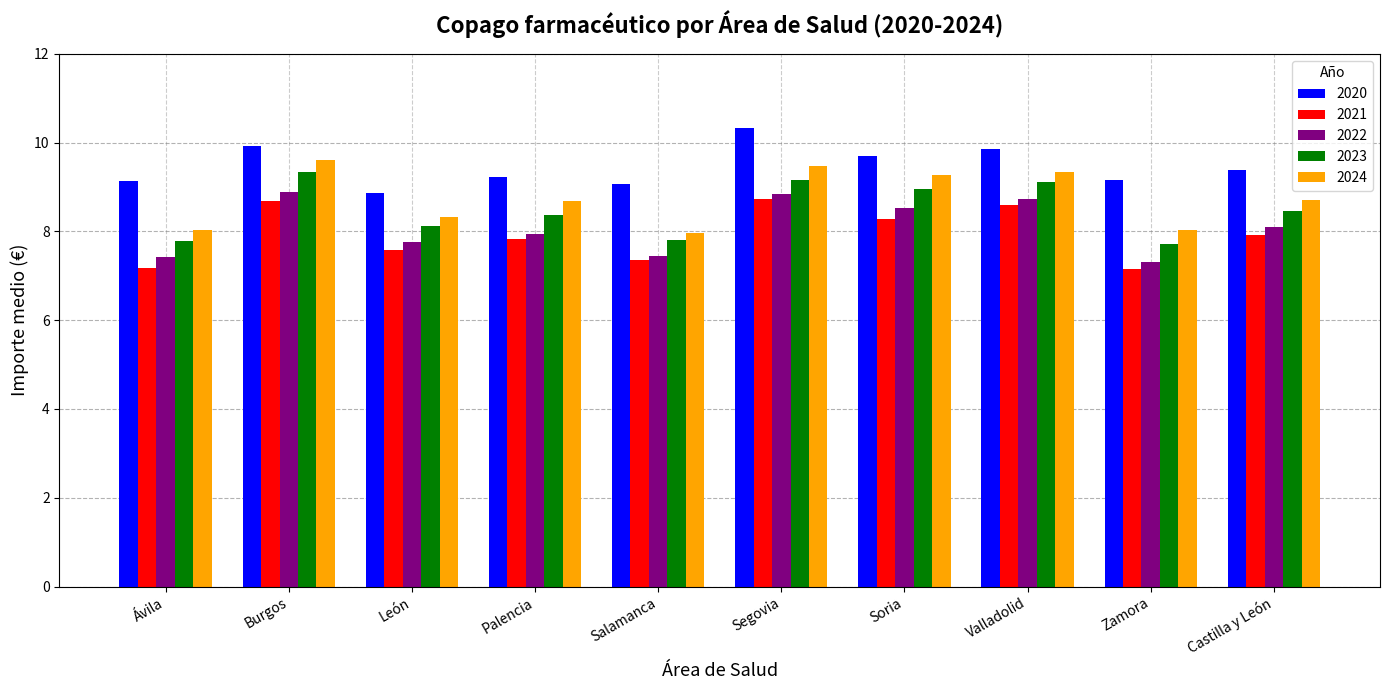

Which category has the highest value in the 2023 series?

Burgos